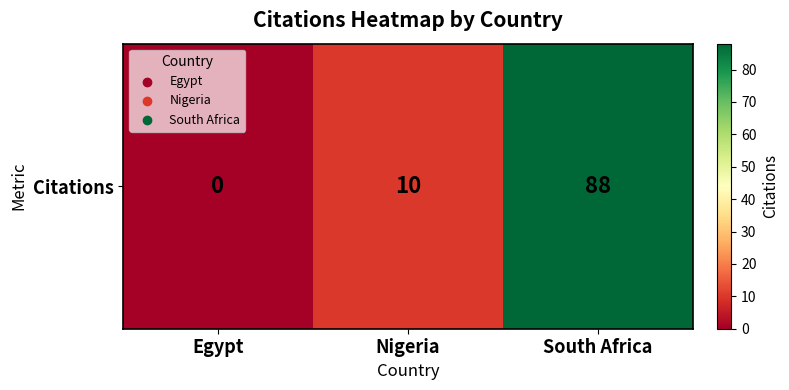

What is the change in value from Nigeria to South Africa?

+78